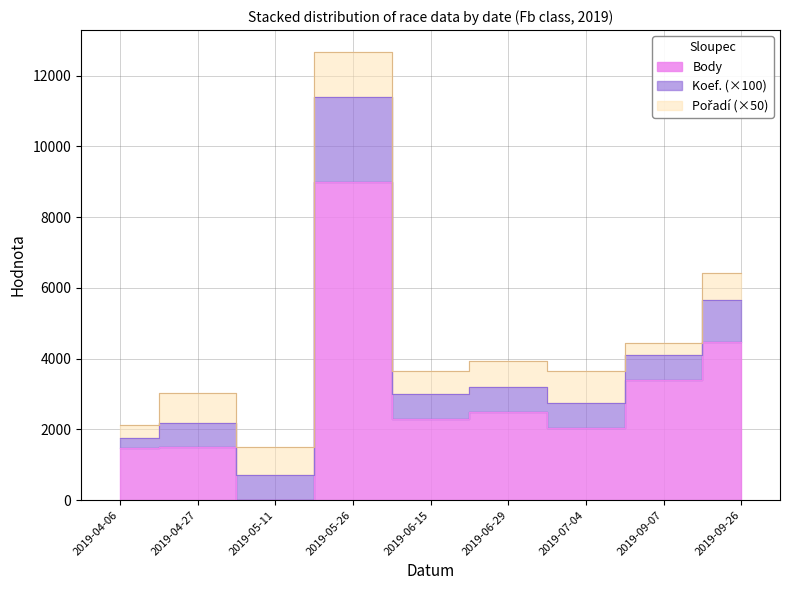

Reading left to right, transcribe all the data shown in this chart.

Body: 2019-04-06=1459	2019-04-27=1491	2019-05-11=0	2019-05-26=9004	2019-06-15=2306	2019-06-29=2494	2019-07-04=2050	2019-09-07=3404	2019-09-26=4465
Koef.: 2019-04-06=3	2019-04-27=7	2019-05-11=7	2019-05-26=24	2019-06-15=7	2019-06-29=7	2019-07-04=7	2019-09-07=7	2019-09-26=12
Pořadí: 2019-04-06=7	2019-04-27=17	2019-05-11=16	2019-05-26=25	2019-06-15=13	2019-06-29=15	2019-07-04=18	2019-09-07=7	2019-09-26=15